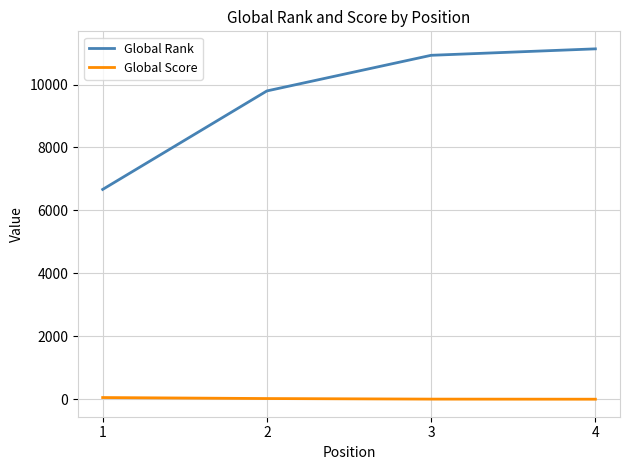

Where does the Global Score series first go above 22?

1